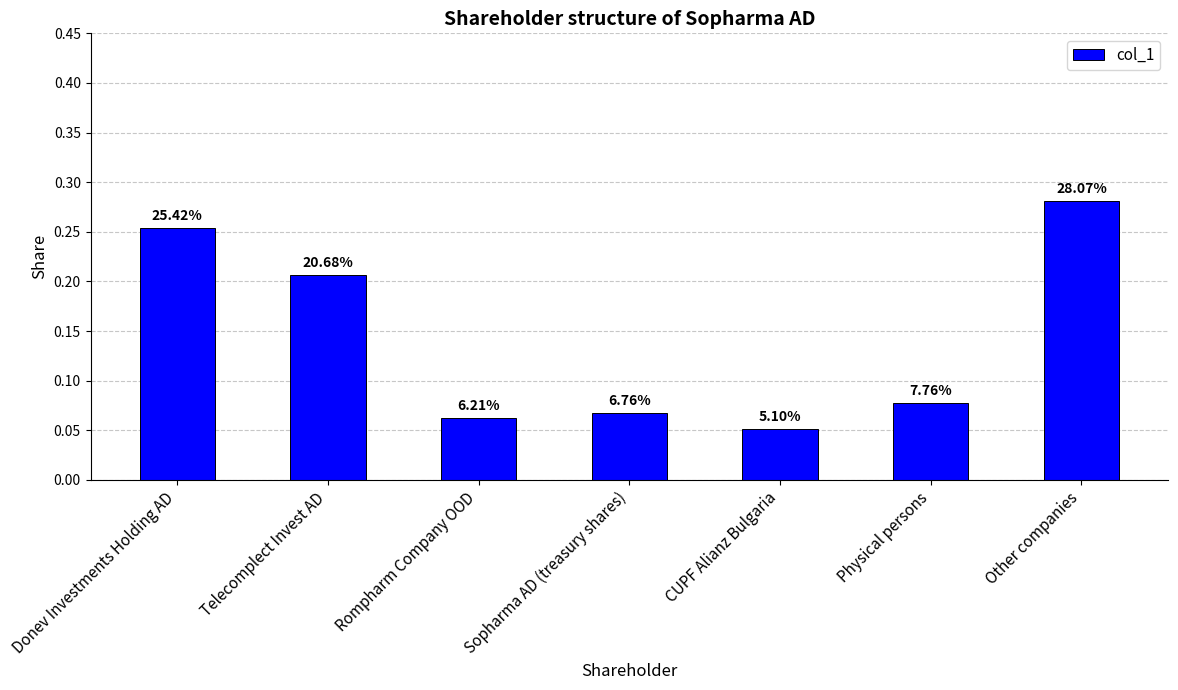

Are the bars horizontal?

No